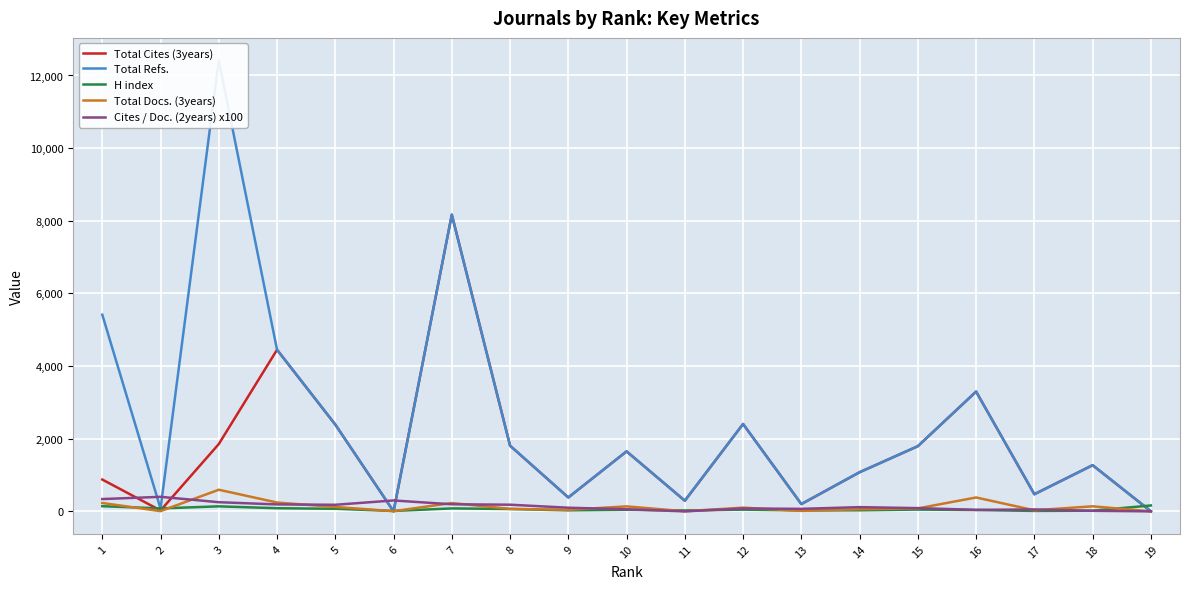

Where does the Total Docs. (3years) series first go above 82?

1